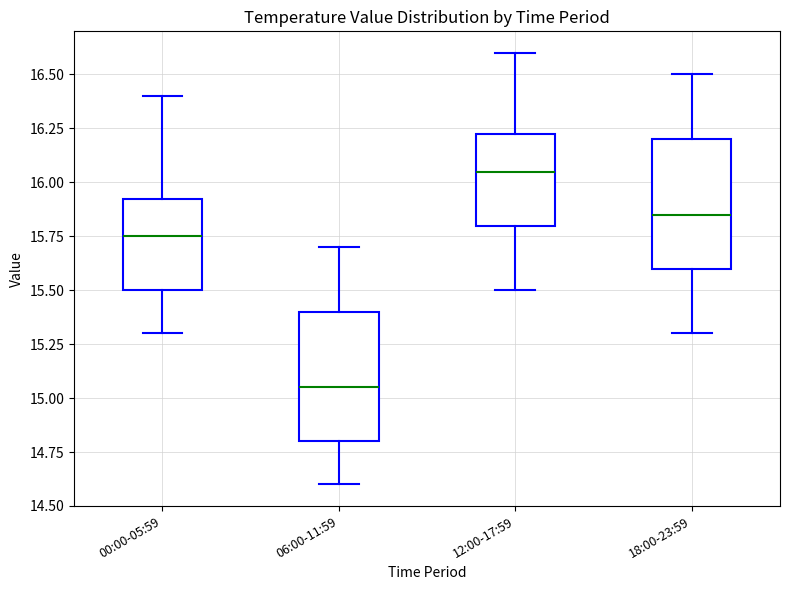

Where is the upper edge of the box for 06:00-11:59 on the y-axis? The values are not printed on the chart, so give them approximately, as read against the axis.

15.40